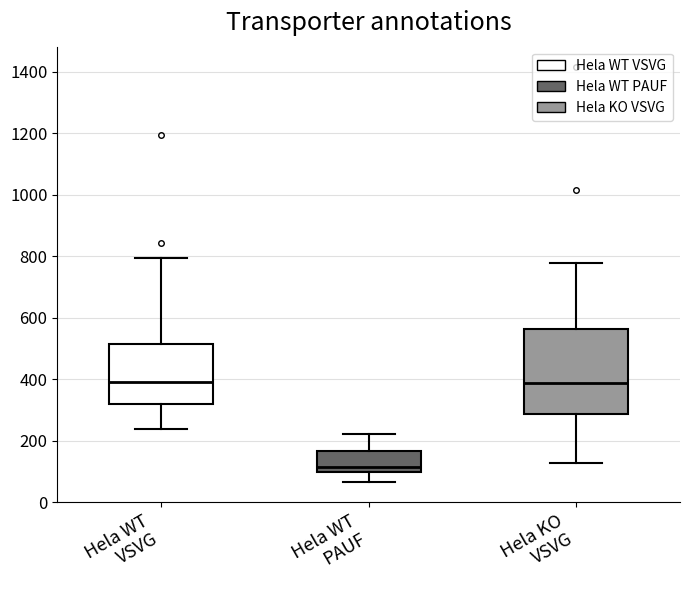

Where is the upper edge of the box for Hela WT VSVG on the y-axis? The values are not printed on the chart, so give them approximately, as read against the axis.

520